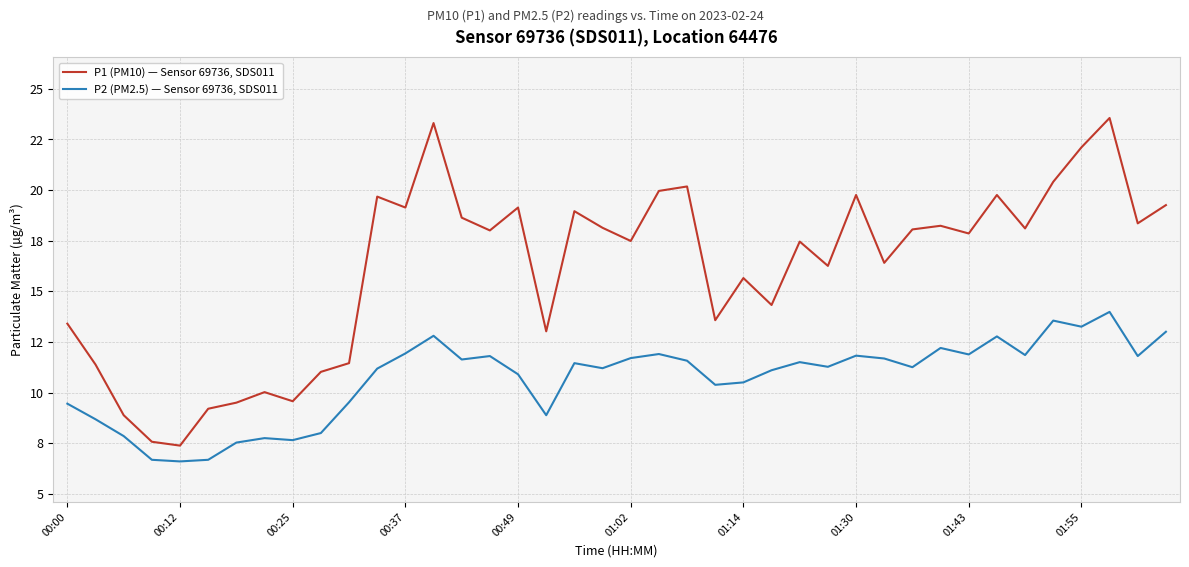

What is the maximum value shown in the chart?

23.6